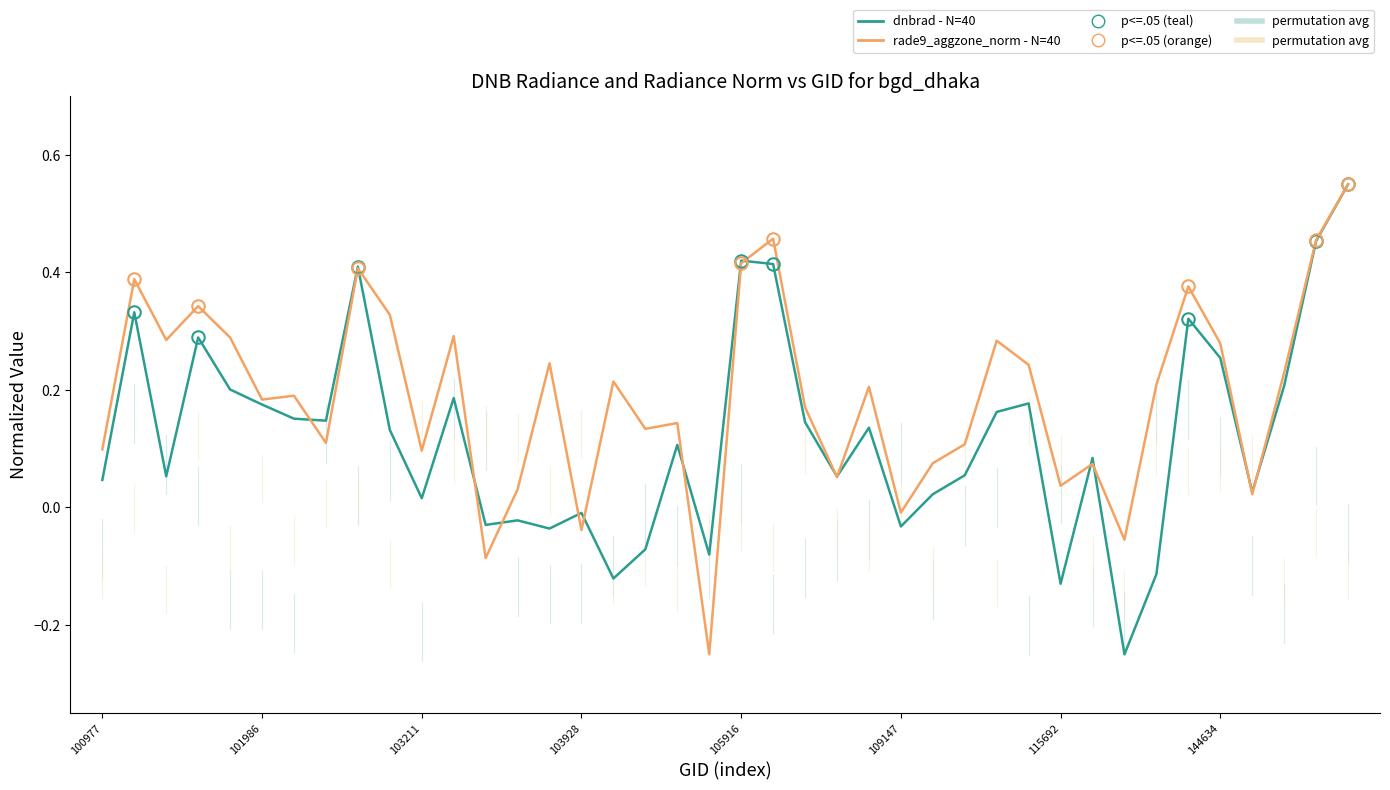

Which series has the largest total across all categories?

rade9_aggzone_norm - N=40